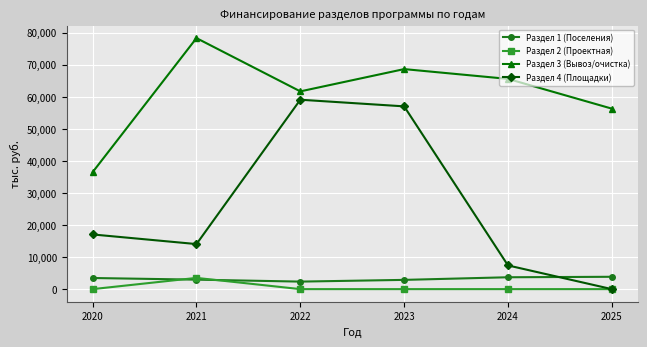

Between 2020 and 2024, which series saw the biggest shift?

Раздел 3 (Вывоз/очистка)